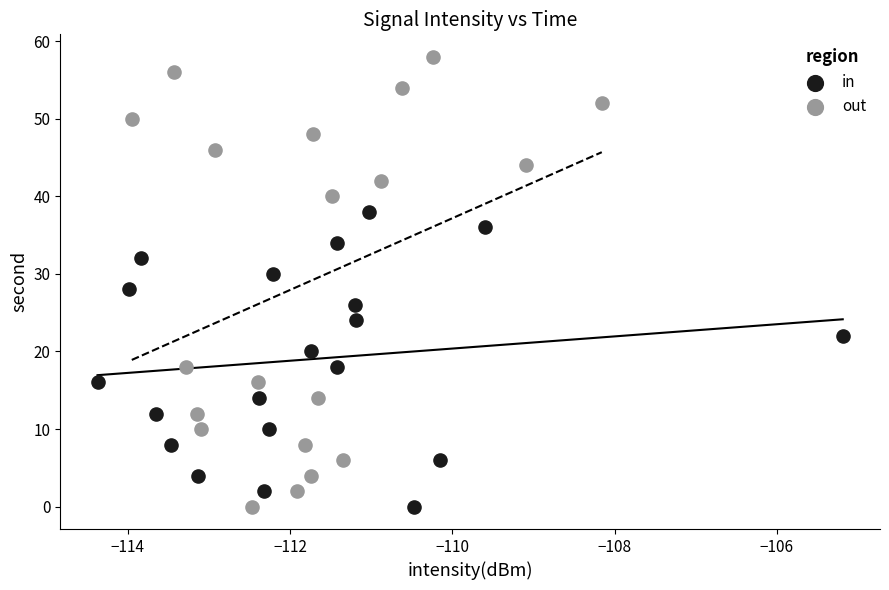

Which series has the widest spread of Y values?

out